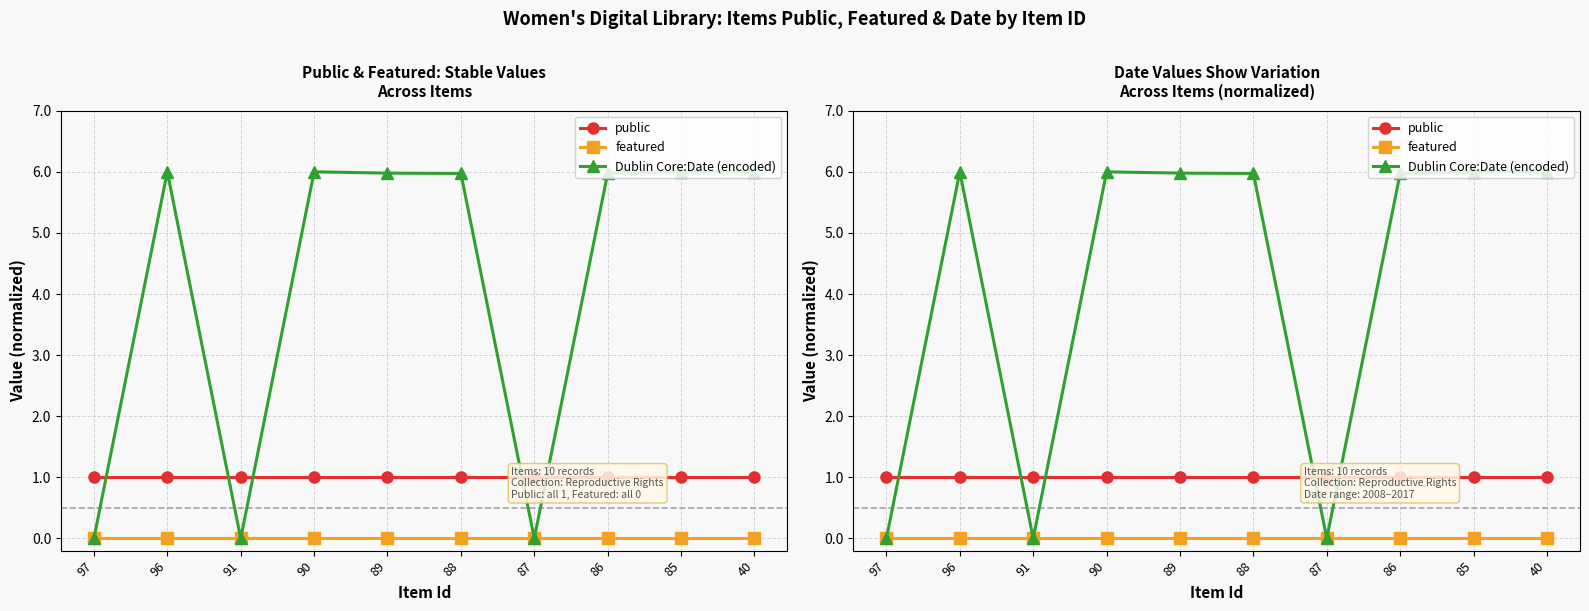

The Dublin Core:Date (encoded) series shows 1.5 at 96. True or false?

False